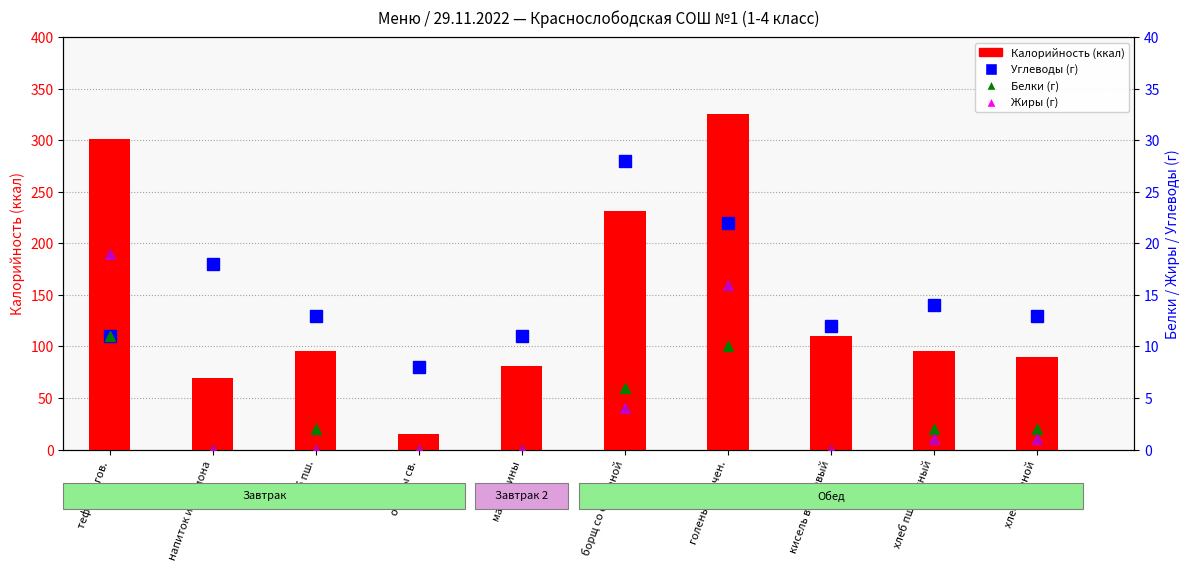

What is the difference between the Белки values at голень запечен. and борщ со сметаной?

4